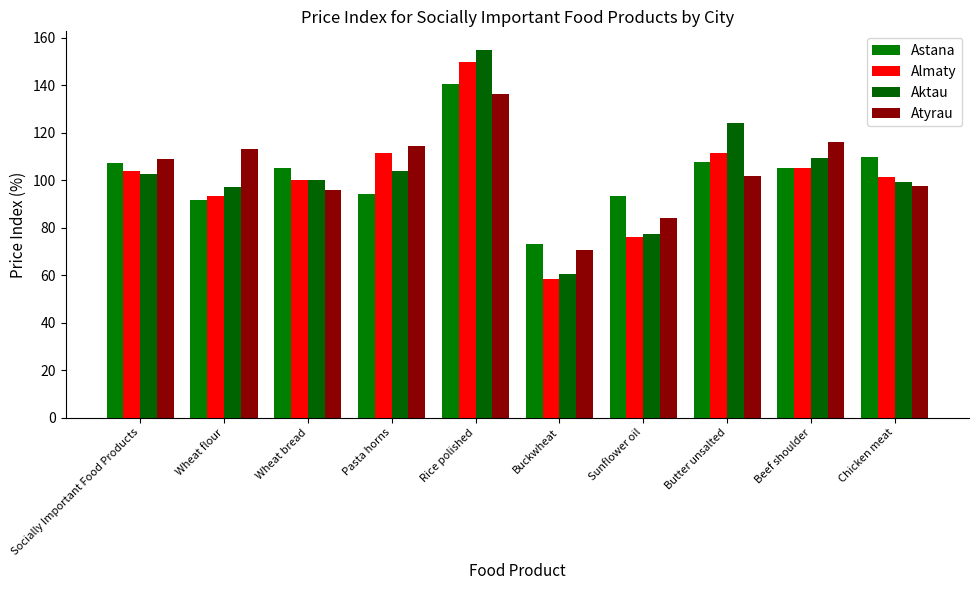

Which series has the largest range (max minus min)?

Aktau